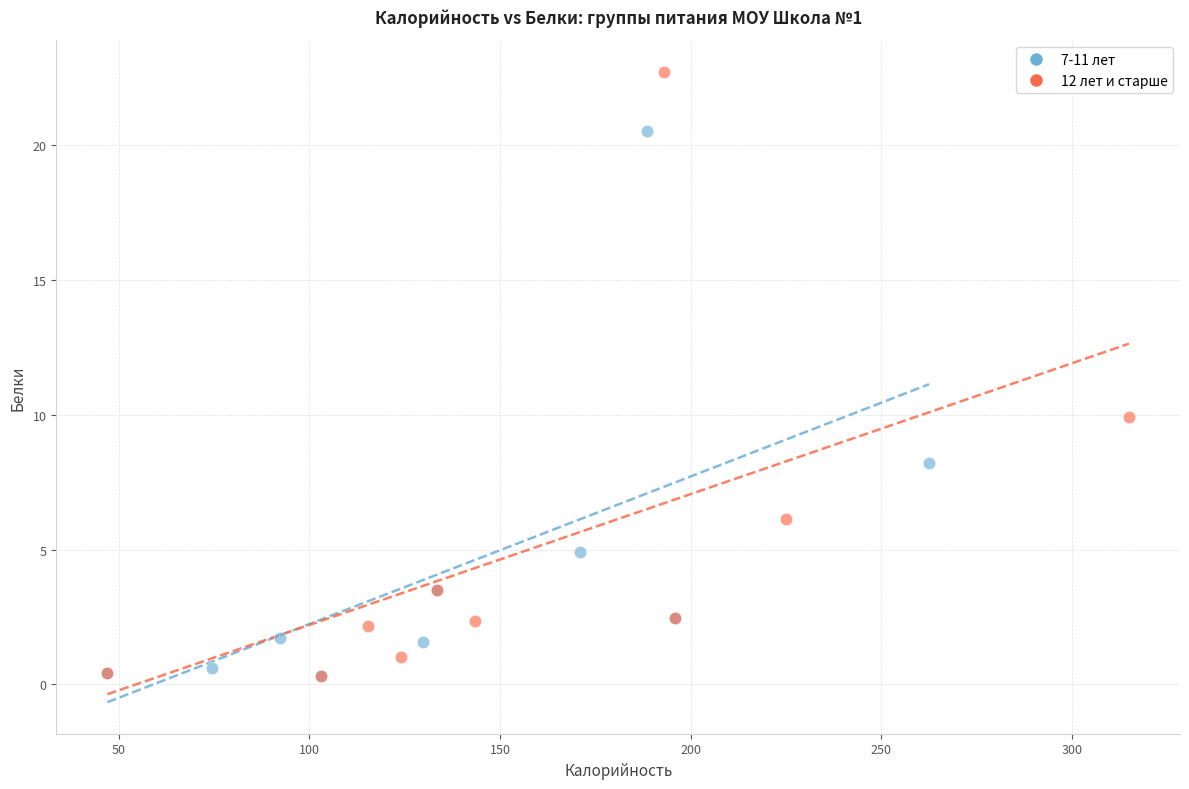

Which series contains the highest Y value?

12 лет и старше